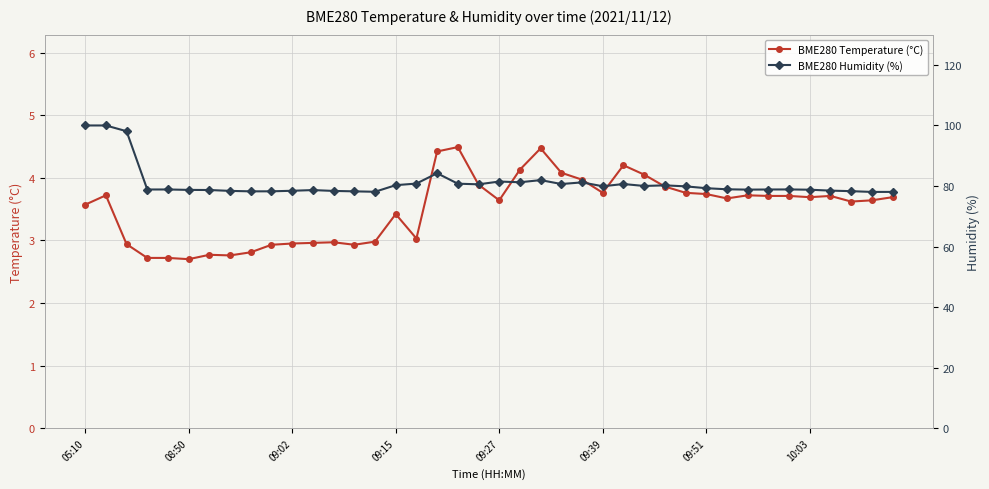

Is this an area chart (filled region under the line)?

No